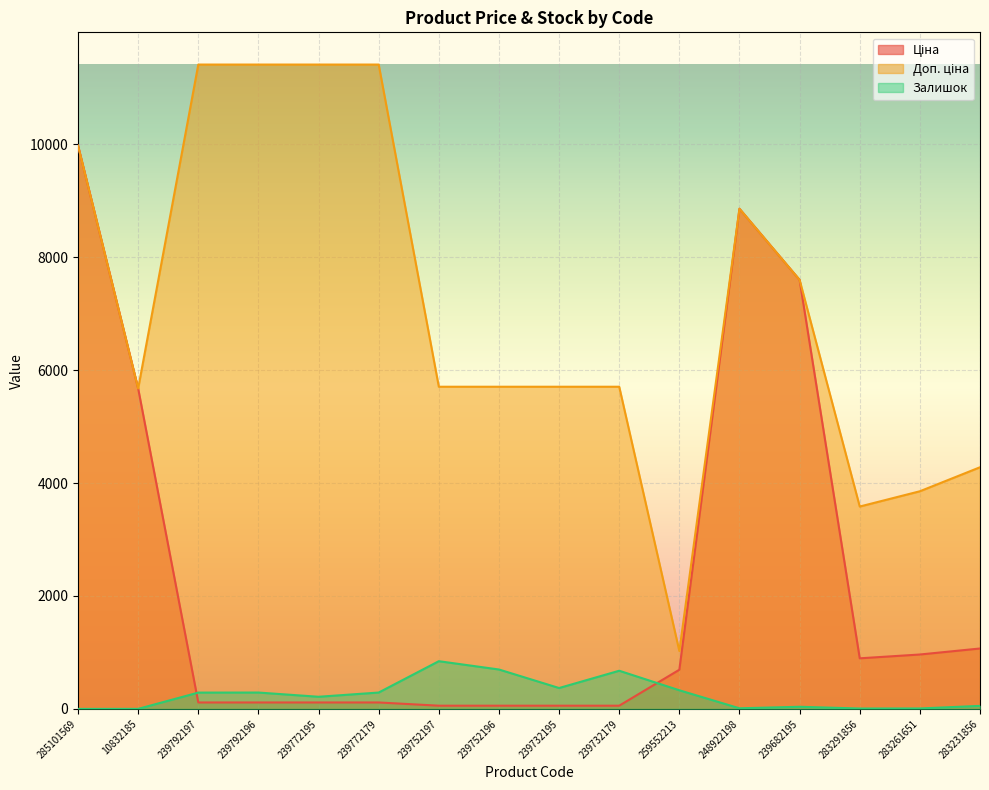

Rank the series by their maximum value, from lowest to highest.

Залишок, Ціна, Доп. ціна